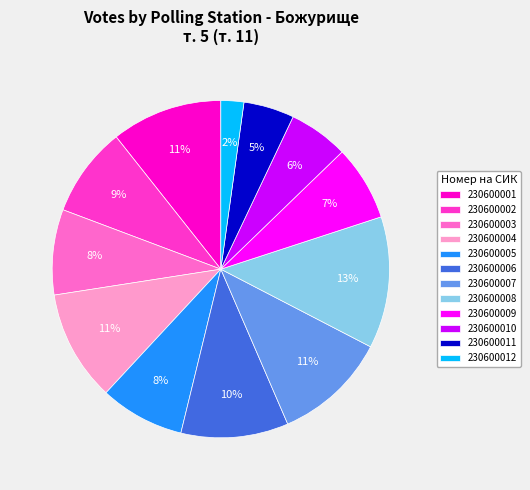

To the nearest percent, what percentage of the pie is 230600010?

6%